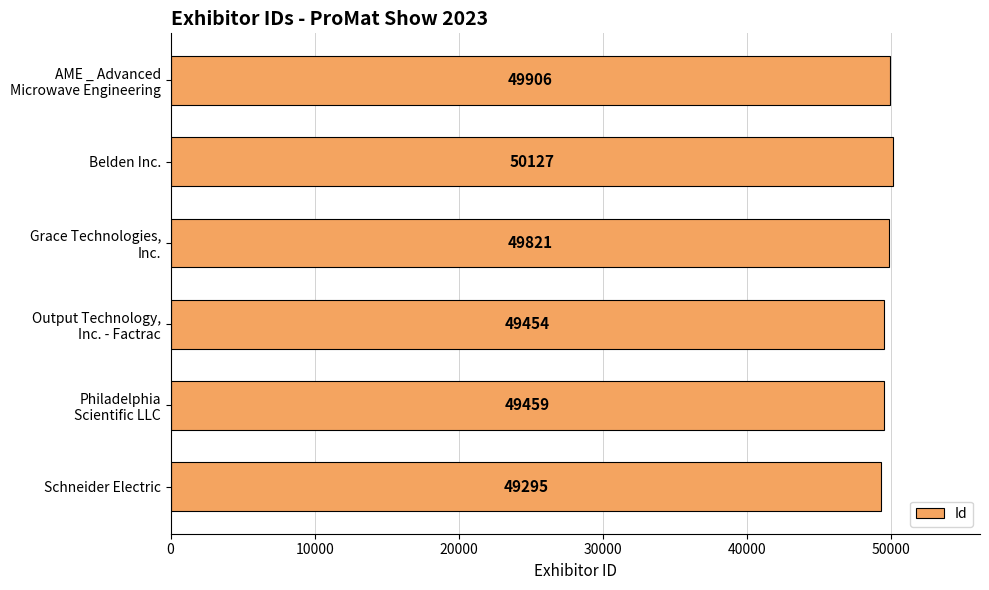

How many data points are less than 49821?

3